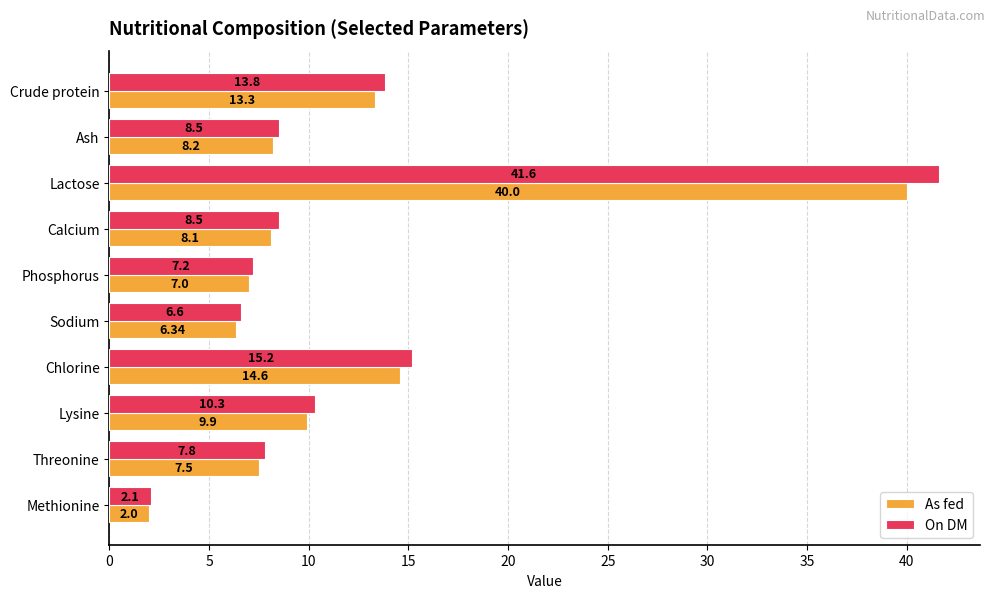

Which series has the largest total across all categories?

On DM